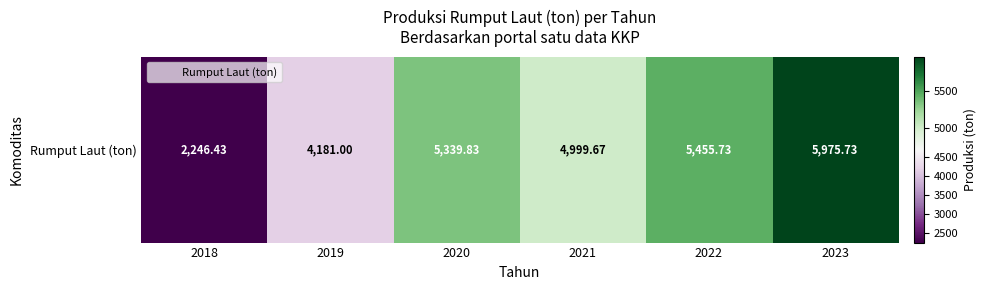

What is the sum of all values?

28198.4